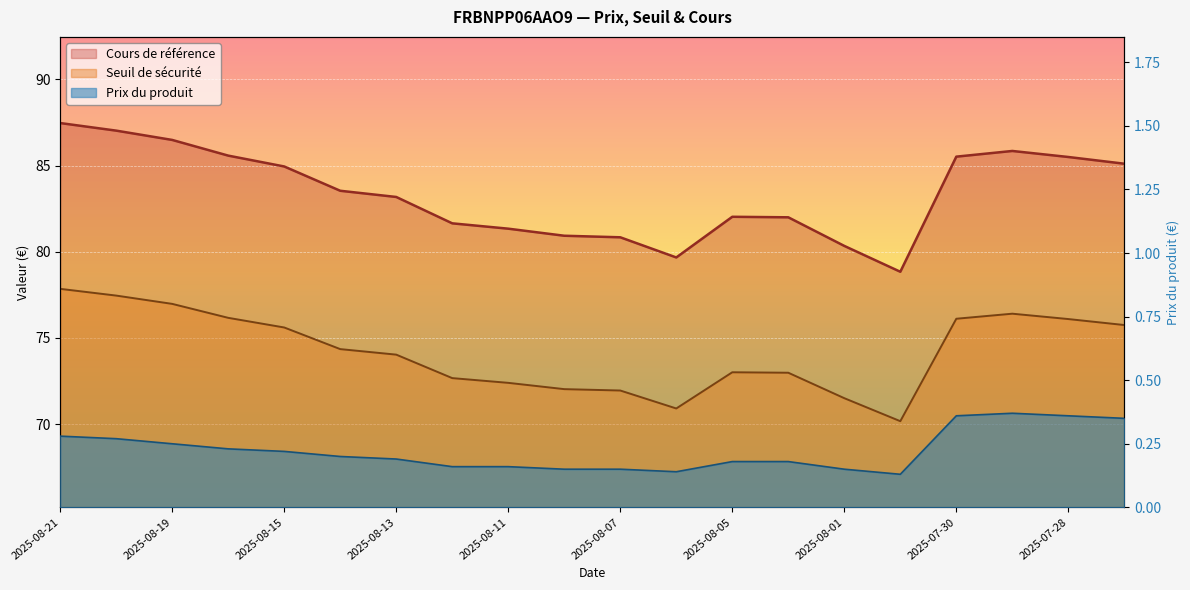

What is the sum of all Seuil de sécurité values?

1484.4